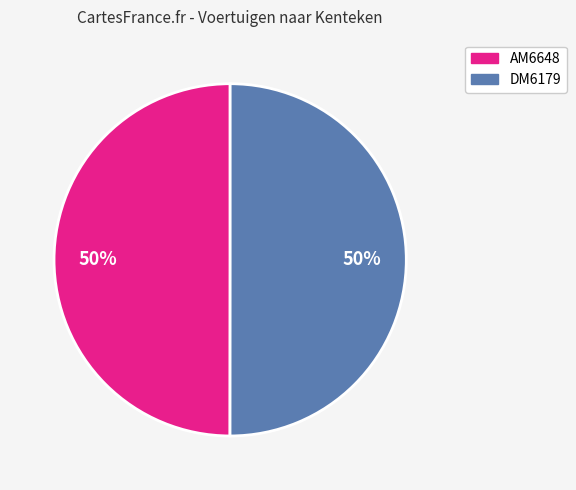

To the nearest percent, what is the average slice percentage?

50%